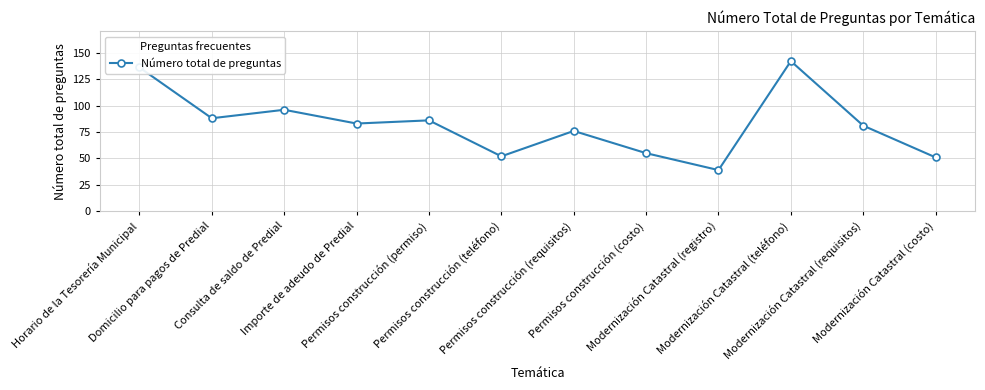

What value does the data have at Permisos construcción (requisitos)?

76